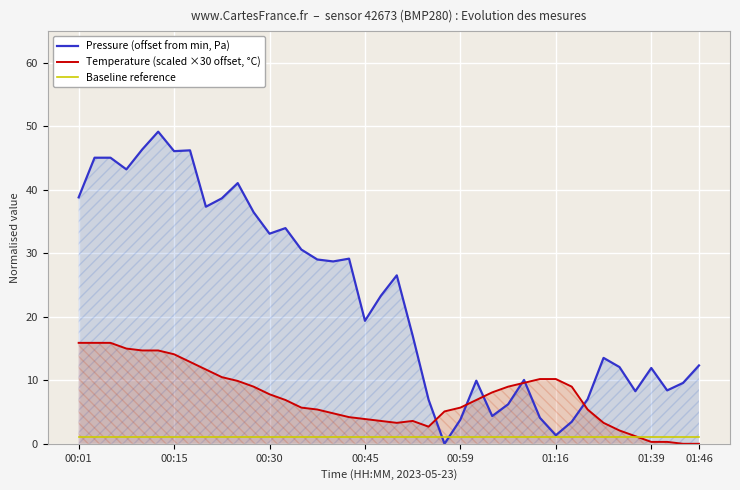

Which series has the largest range (max minus min)?

Pressure (offset from min, Pa)